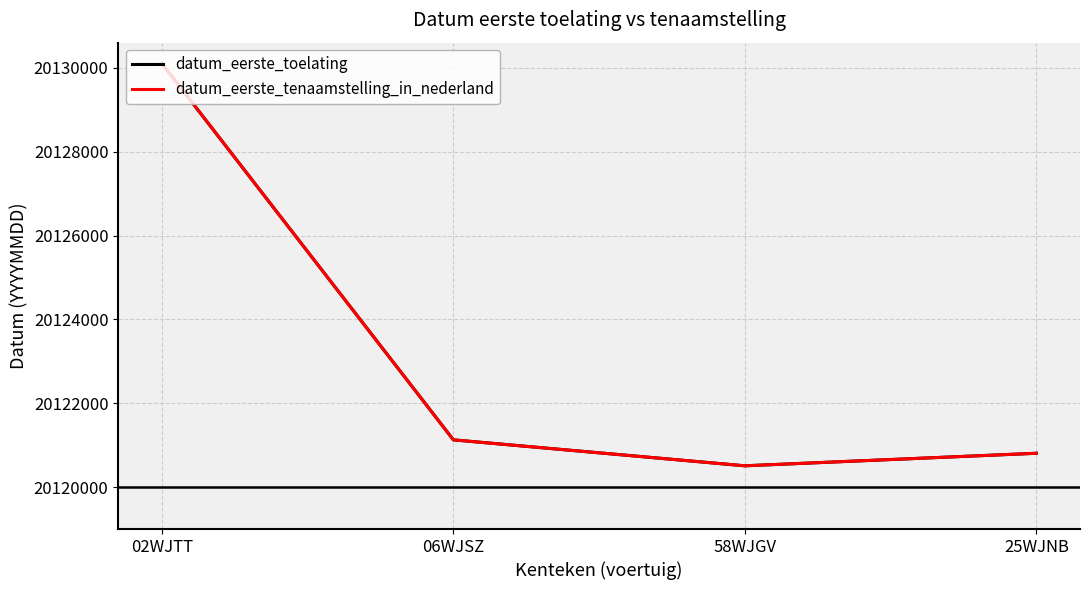

True or false: datum_eerste_tenaamstelling_in_nederland has more than 1 interior local peaks.

False